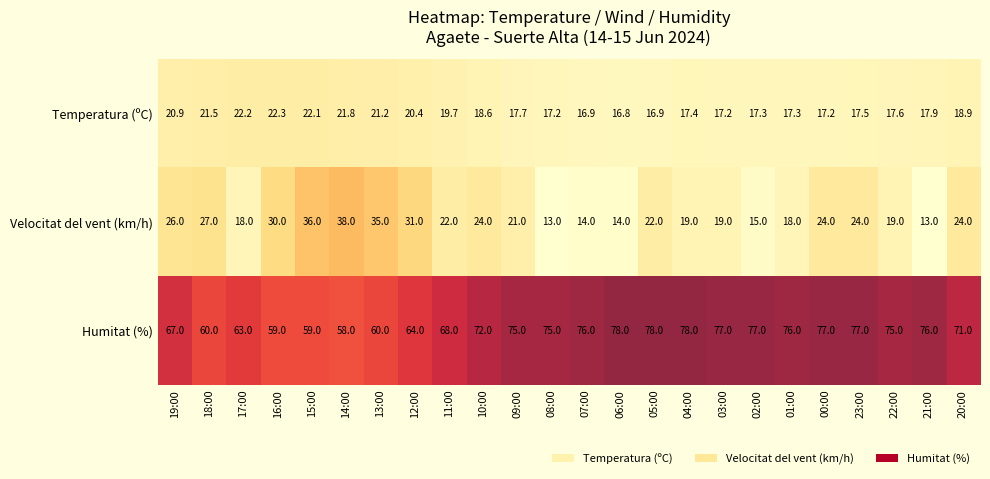

What value does the Humitat (%) series have at 05:00?

78.0